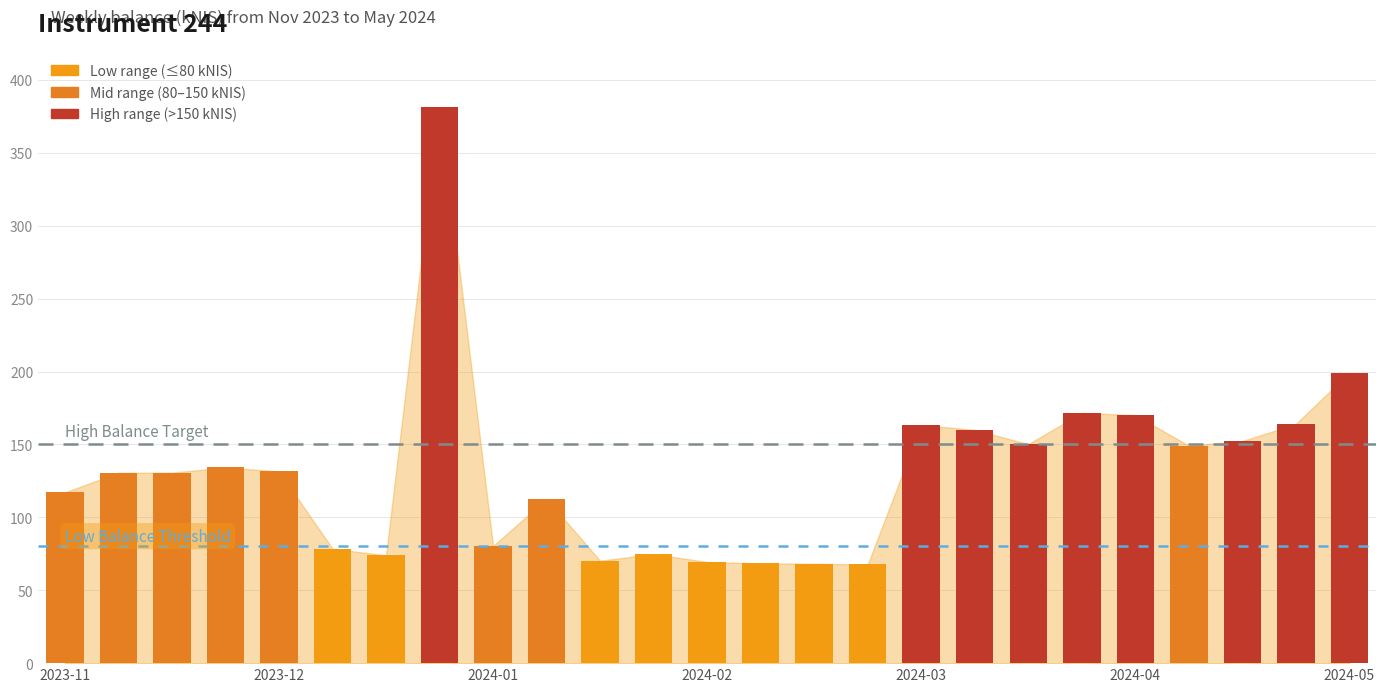

What is the sum of all values?

3270.2